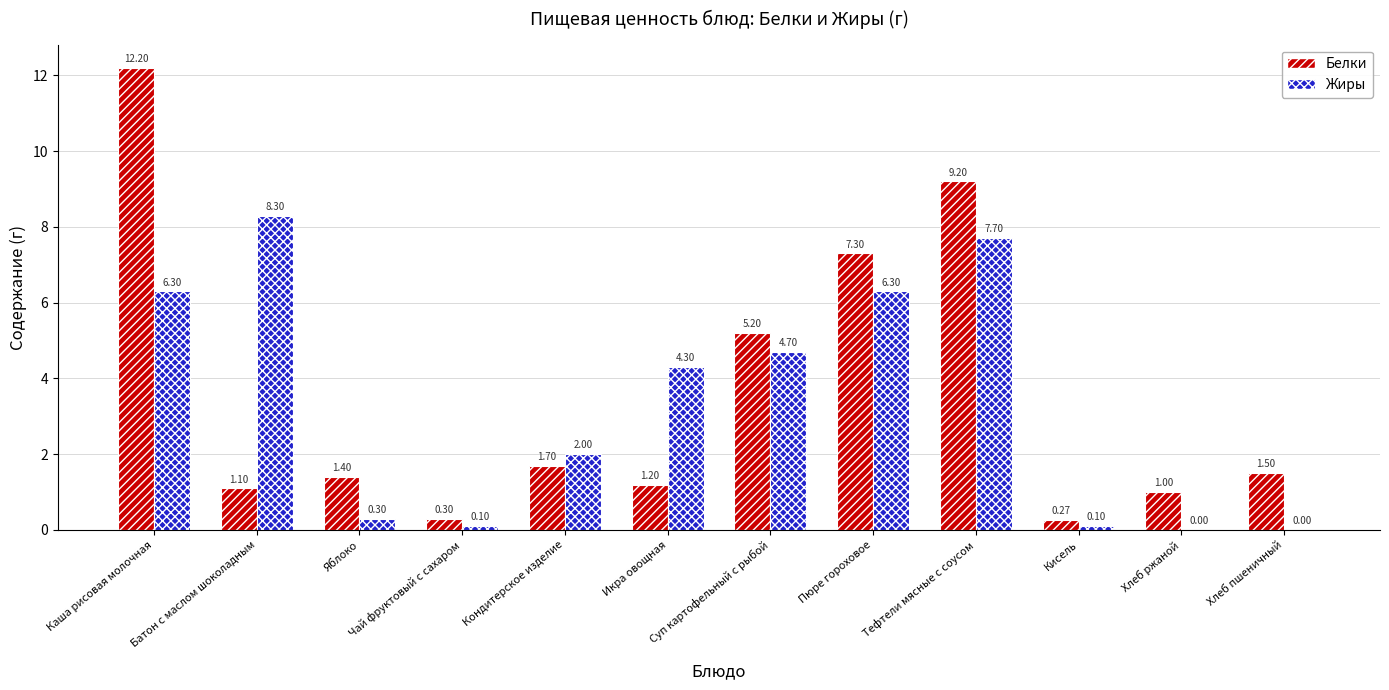

What are all the series names shown in the legend?

Белки, Жиры